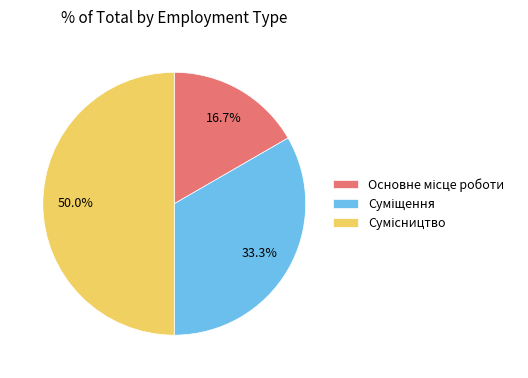

Is there a majority slice in this chart?

No